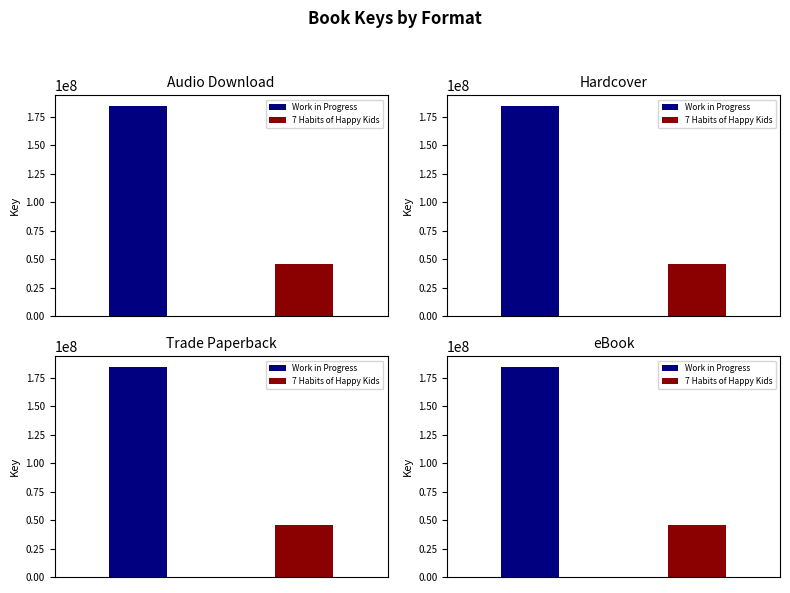

The value of Work in Progress (184819165) at Hardcover/Compact Disk is 184819165. True or false?

True